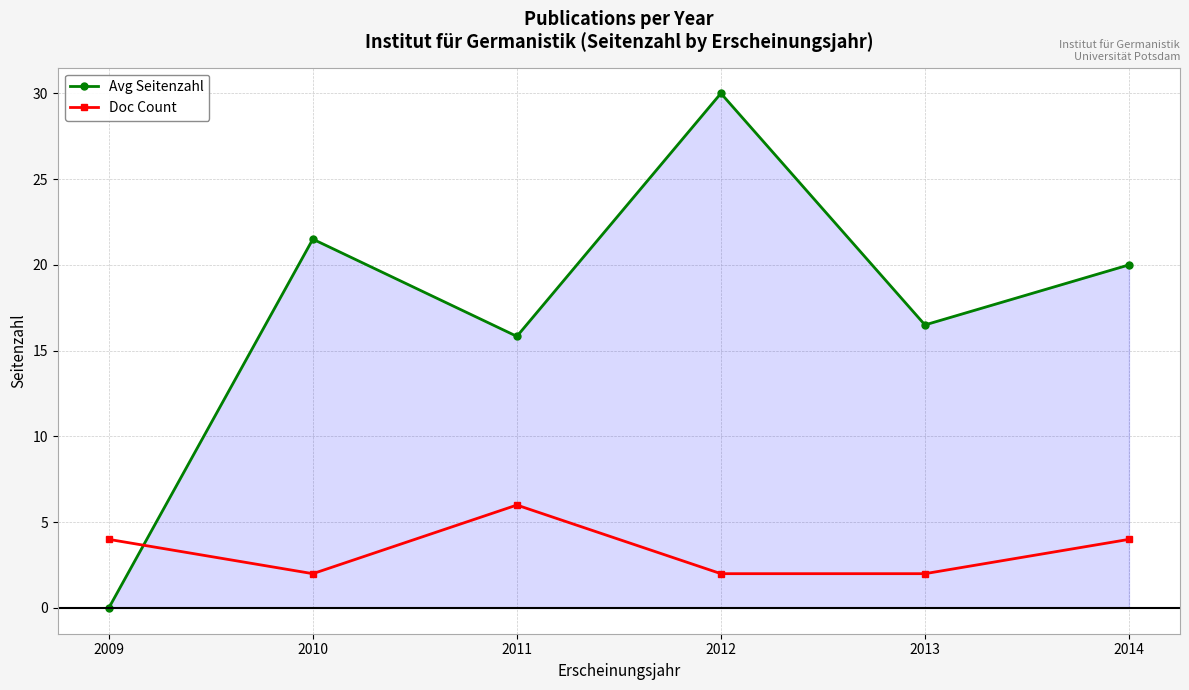

Read the Avg Seitenzahl value at 2014.

20.0